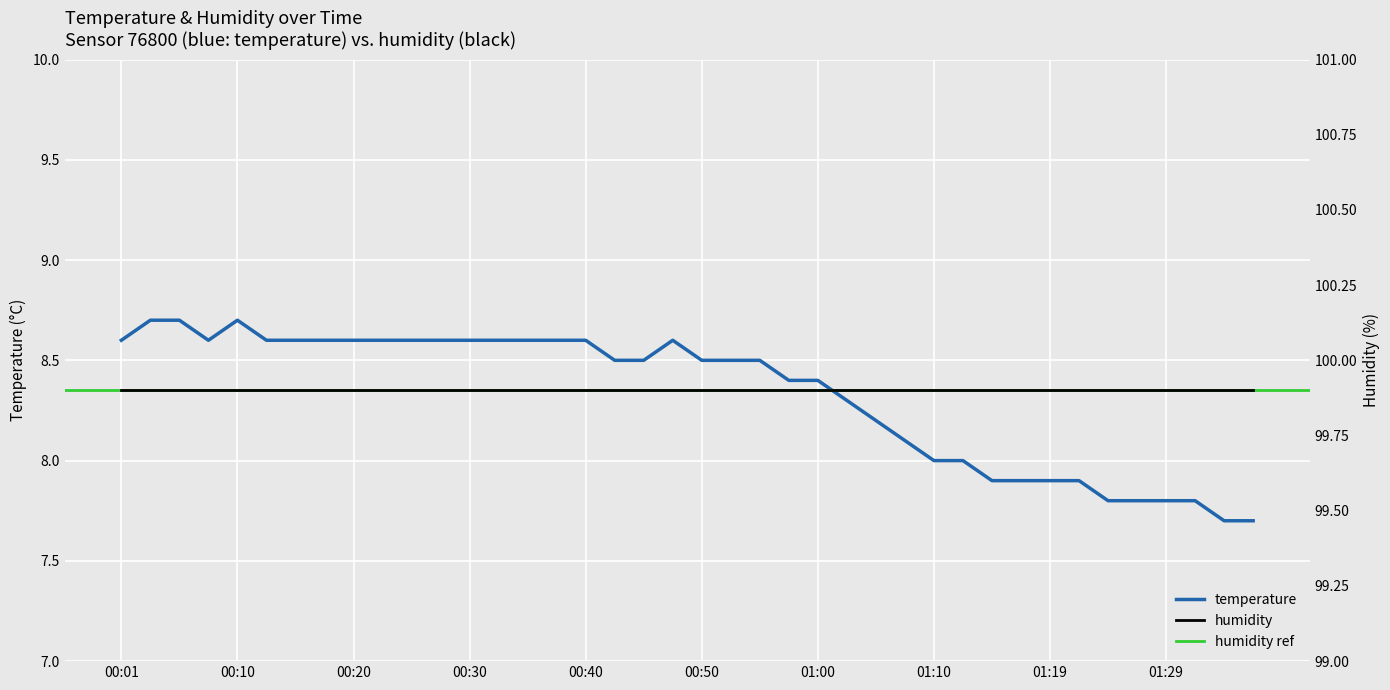

How many data points does each series have?

40